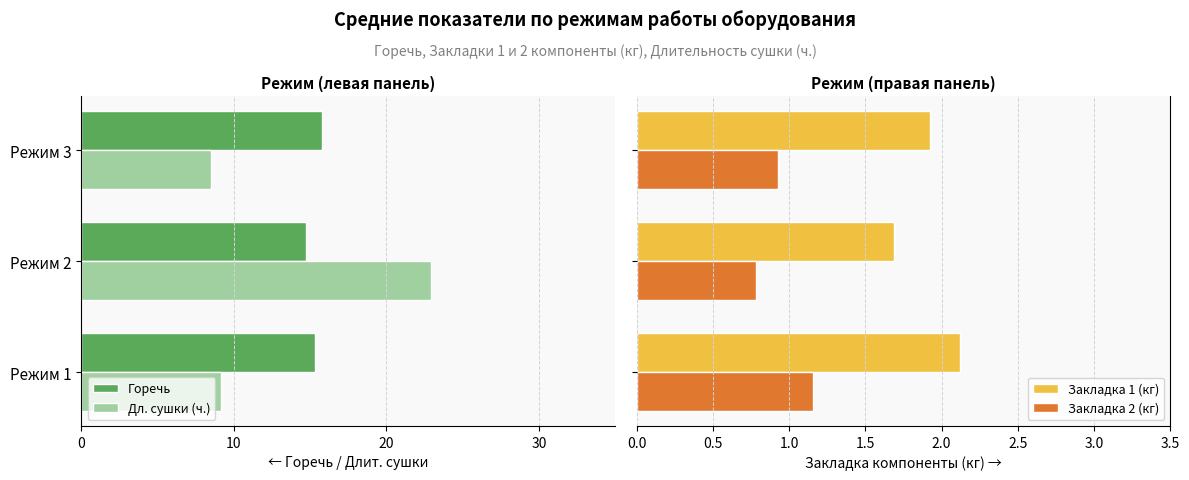

What is the difference between the maximum and minimum values in the Закладка 1 (кг) series?

0.4